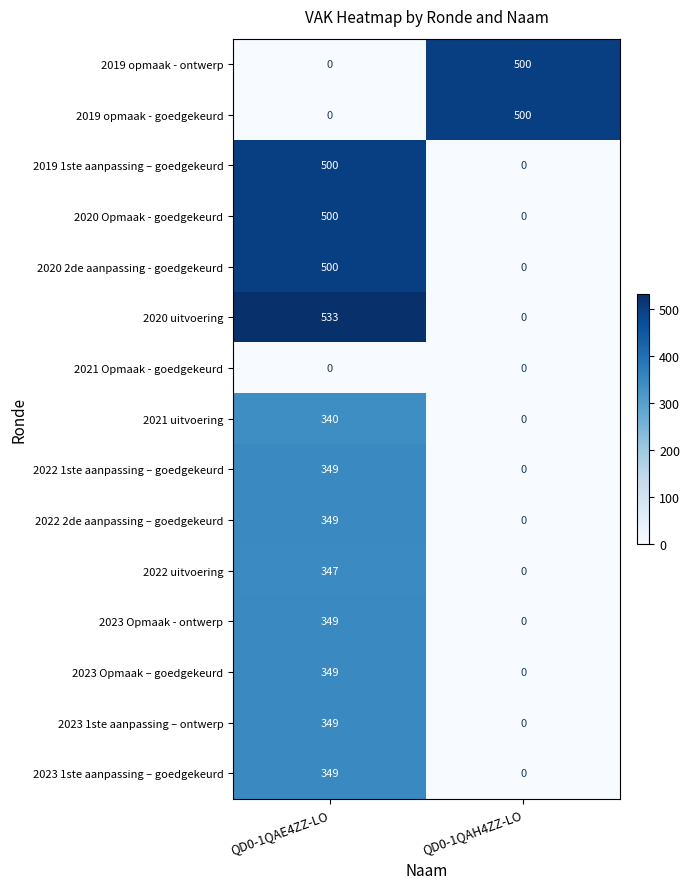

Reading right to left, transcribe all the data shown in this chart.

2019 opmaak - ontwerp: 500	0
2019 opmaak - goedgekeurd: 500	0
2019 1ste aanpassing – goedgekeurd: 0	500
2020 Opmaak - goedgekeurd: 0	500
2020 2de aanpassing - goedgekeurd: 0	500
2020 uitvoering: 0	533
2021 Opmaak - goedgekeurd: 0	0
2021 uitvoering: 0	340
2022 1ste aanpassing – goedgekeurd: 0	349
2022 2de aanpassing – goedgekeurd: 0	349
2022 uitvoering: 0	347
2023 Opmaak - ontwerp: 0	349
2023 Opmaak – goedgekeurd: 0	349
2023 1ste aanpassing – ontwerp: 0	349
2023 1ste aanpassing – goedgekeurd: 0	349